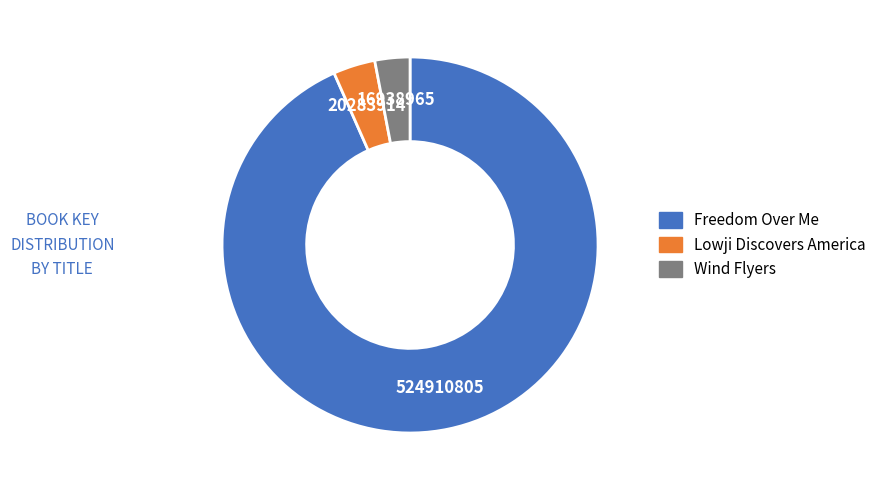

How many slices are in this pie chart?

3